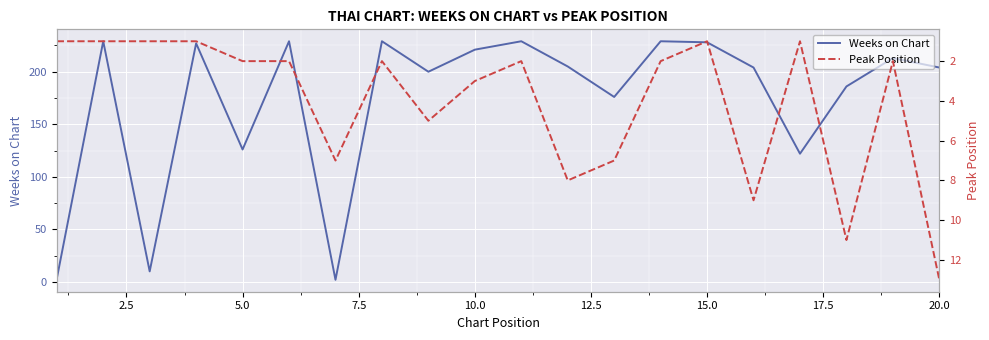

True or false: Weeks on Chart has a value of 71 at 20.0.

False